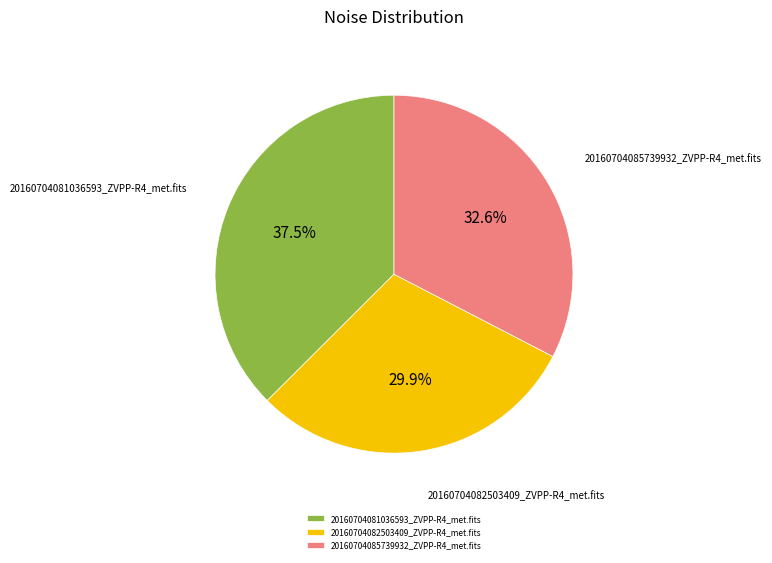

Is it true that 20160704082503409_ZVPP-R4_met.fits is 40% of the pie?

False